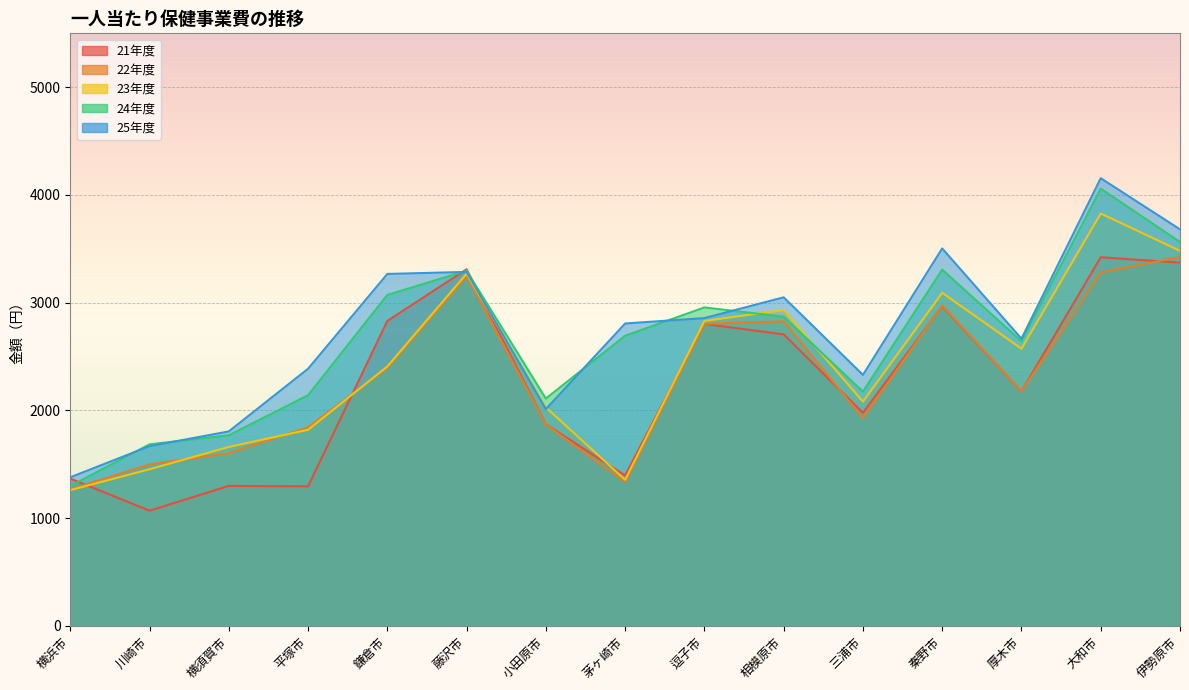

The 21年度 series shows 2830 at 鎌倉市. True or false?

True